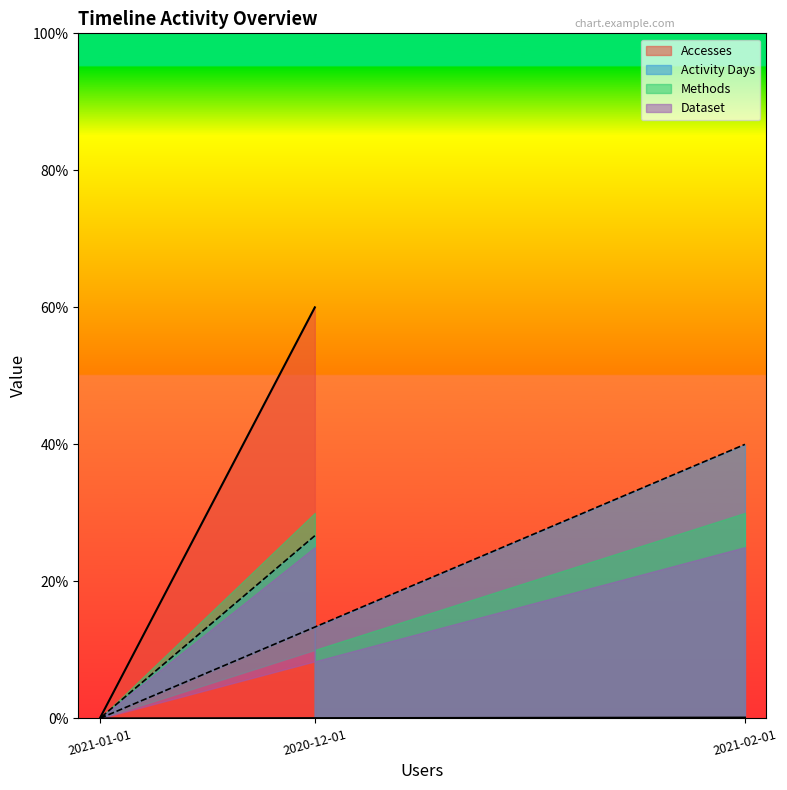

Is the value of Accesses at 2020-12-01 greater than the value of Activity Days at 2021-01-01?

Yes